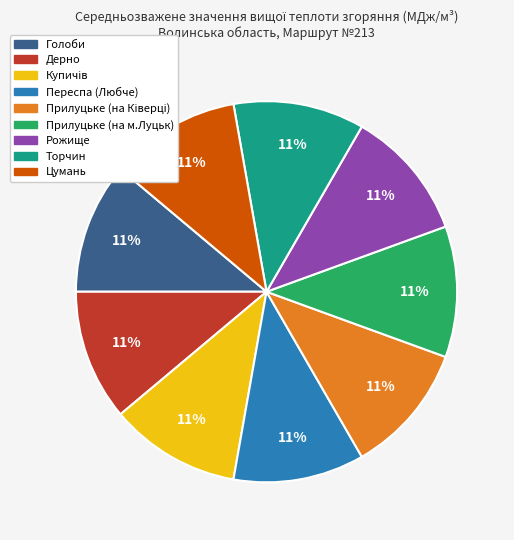

Is there a majority slice in this chart?

No